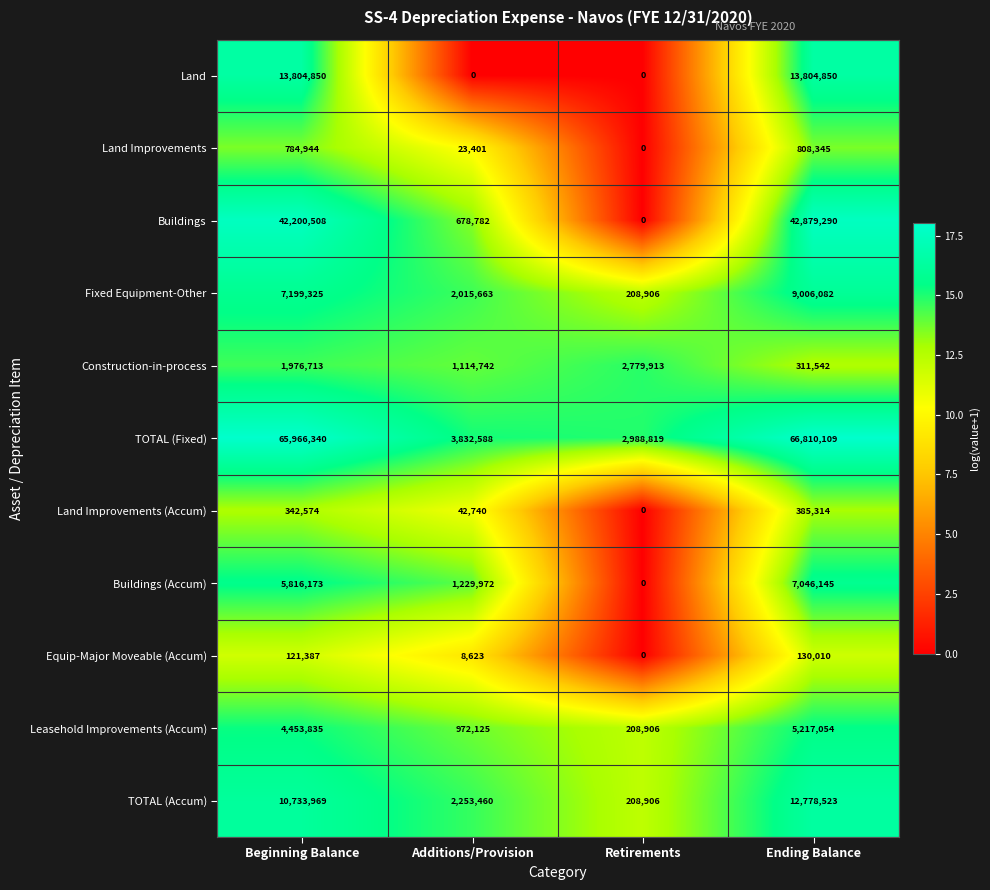

What is the difference between the highest and lowest values at Additions/Provision?

3832588